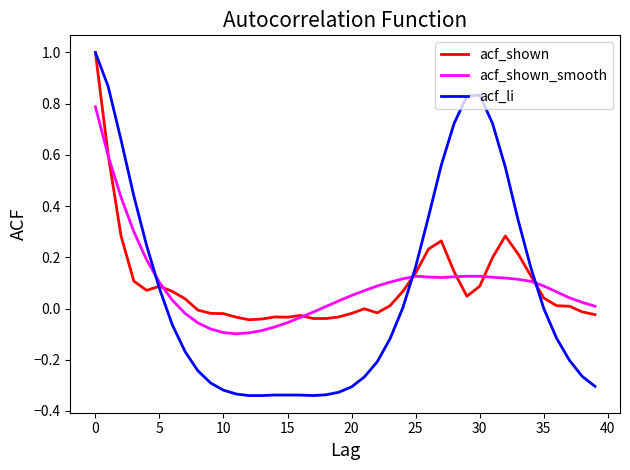

What is the maximum value shown in the chart?

1.0